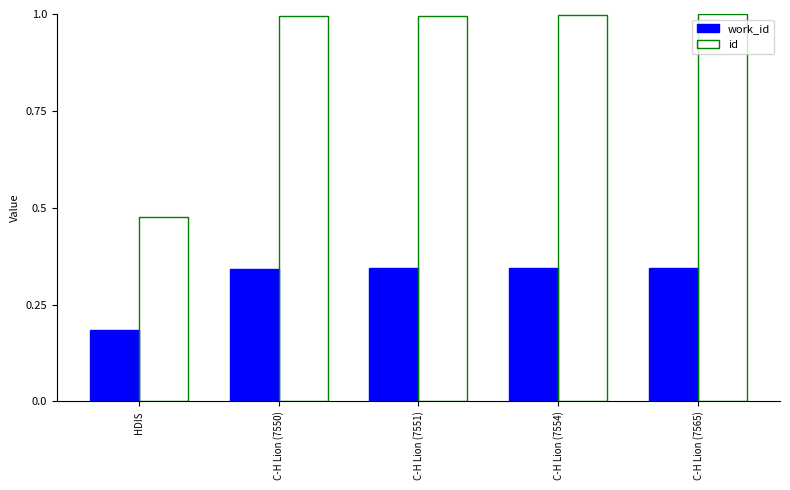

How many bars are there in each group?

2